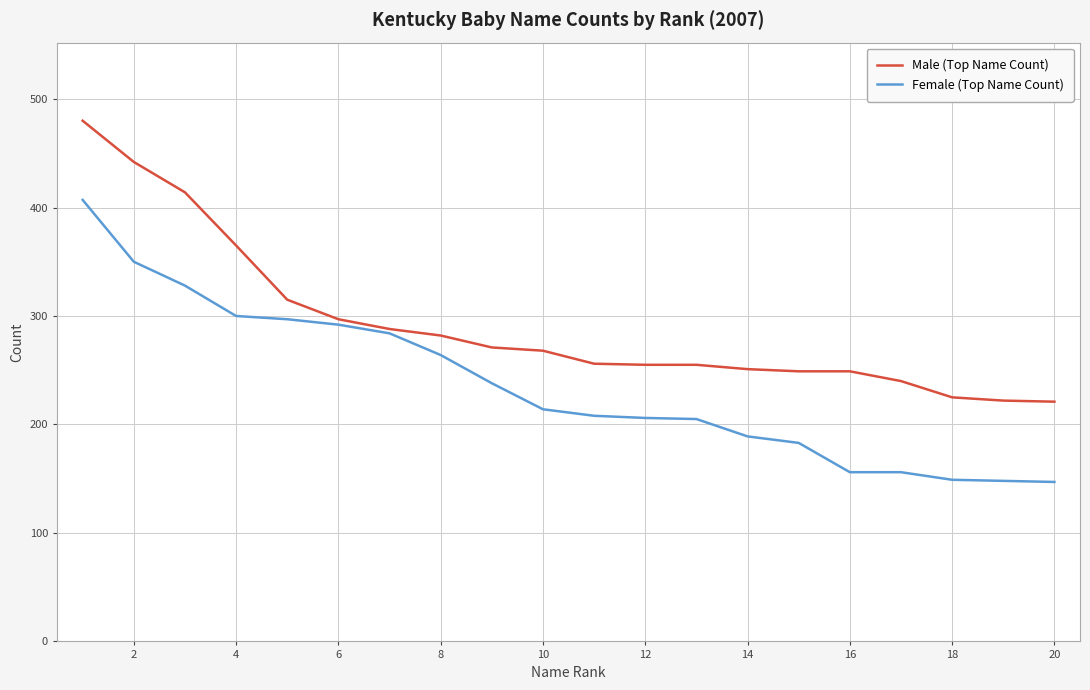

What is the difference between the maximum and minimum values in the Female (Top Name Count) series?

260